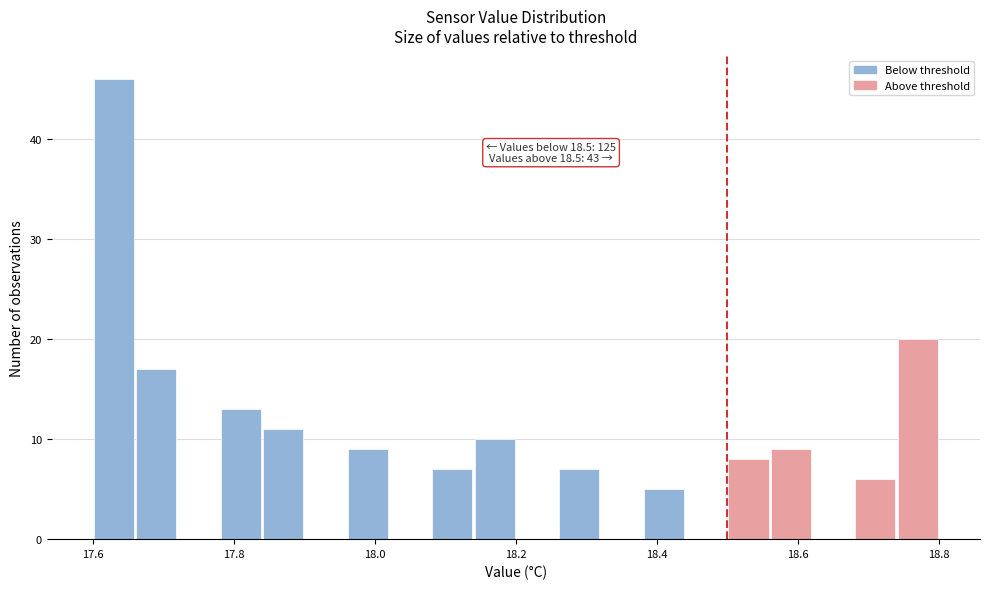

Around what value on the x-axis is the tallest bar? Give the approximate position of its centre, as read against the axis.

17.64